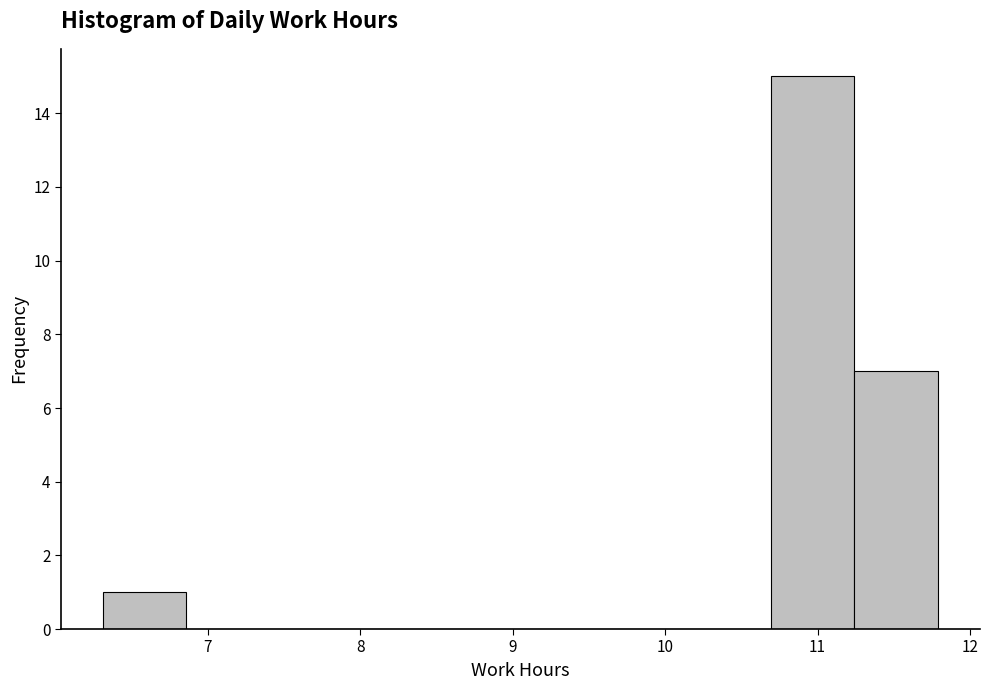

How tall is the bar that spans 10.7 to 11.2 on the x-axis? Neither the bar edges nor the heights are printed on the chart, so give them approximately, as read against the axes.

15